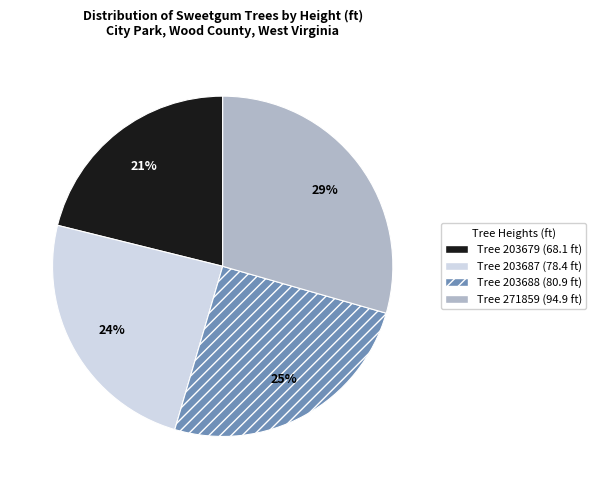

To the nearest percent, what portion does Tree 203688 represent?

25%